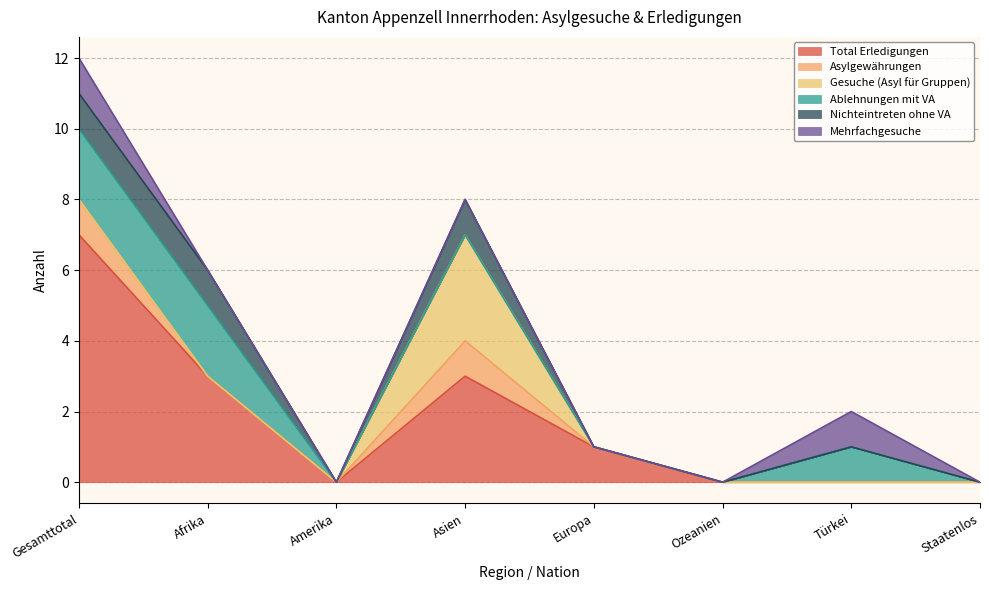

How many series are shown in this chart?

6